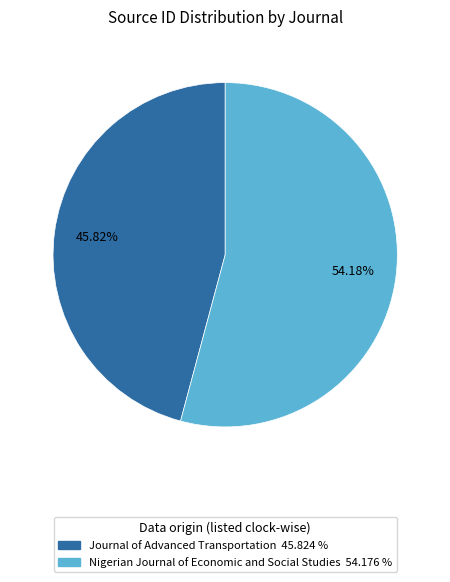

What percentage is the Nigerian Journal of Economic and Social Studies slice, to the nearest percent?

54%